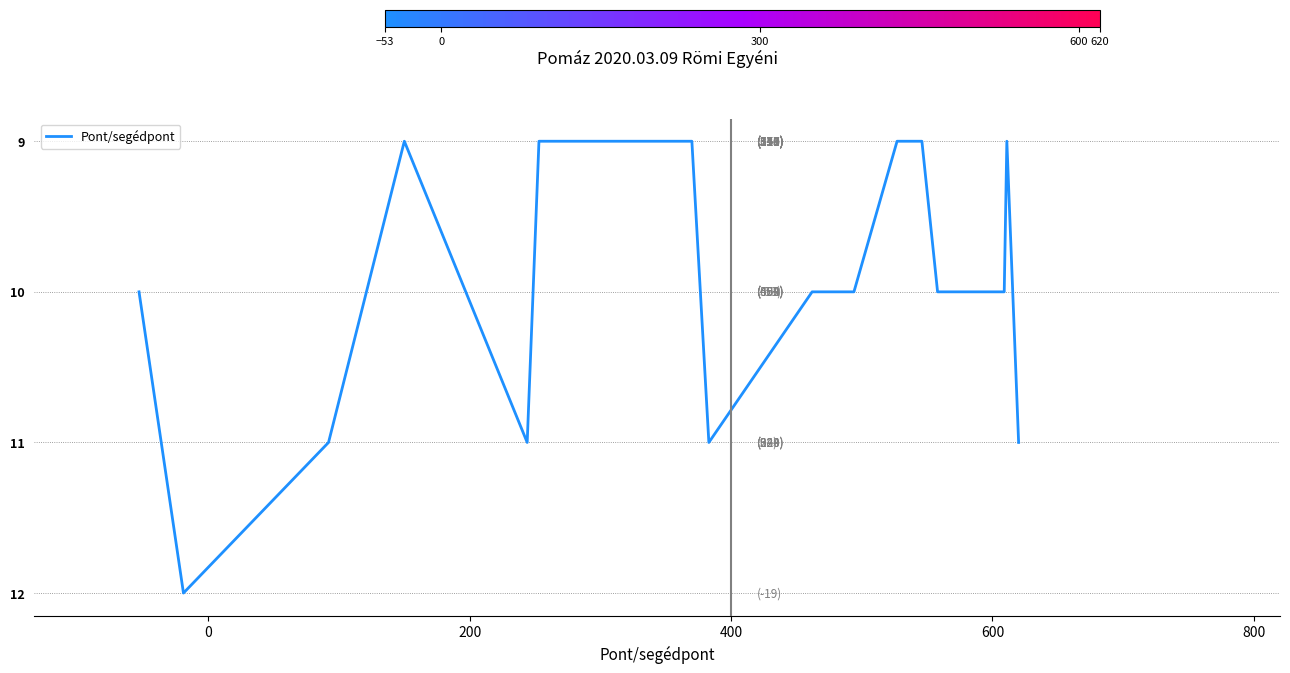

Does the chart display data point markers on the line(s)?

No